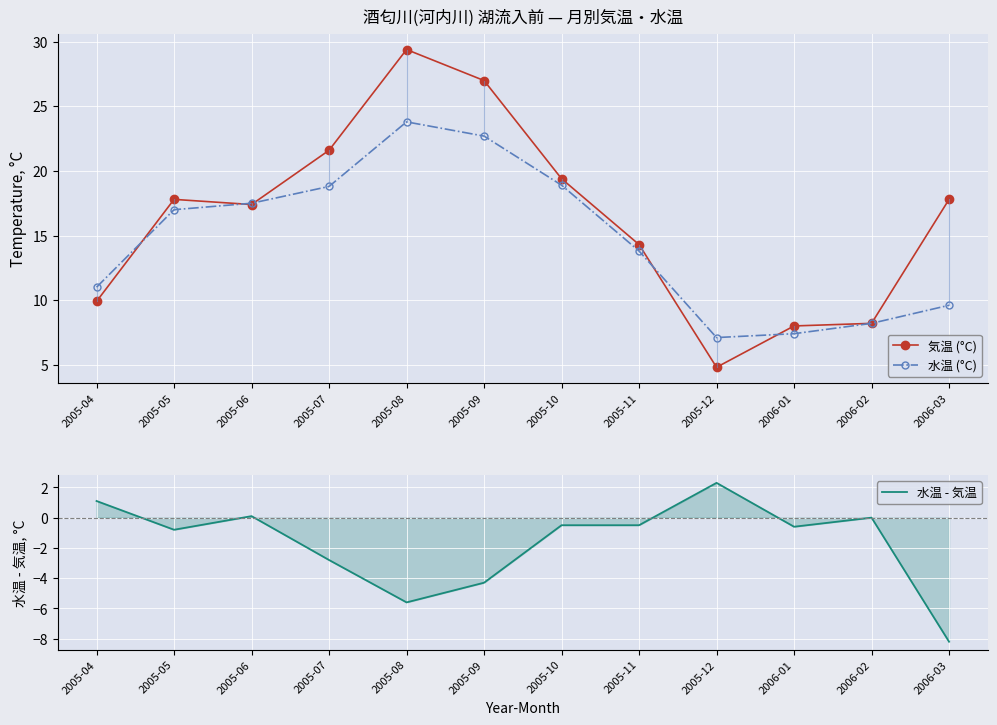

True or false: 水温 (°C) and 気温 (°C) intersect in this chart.

True